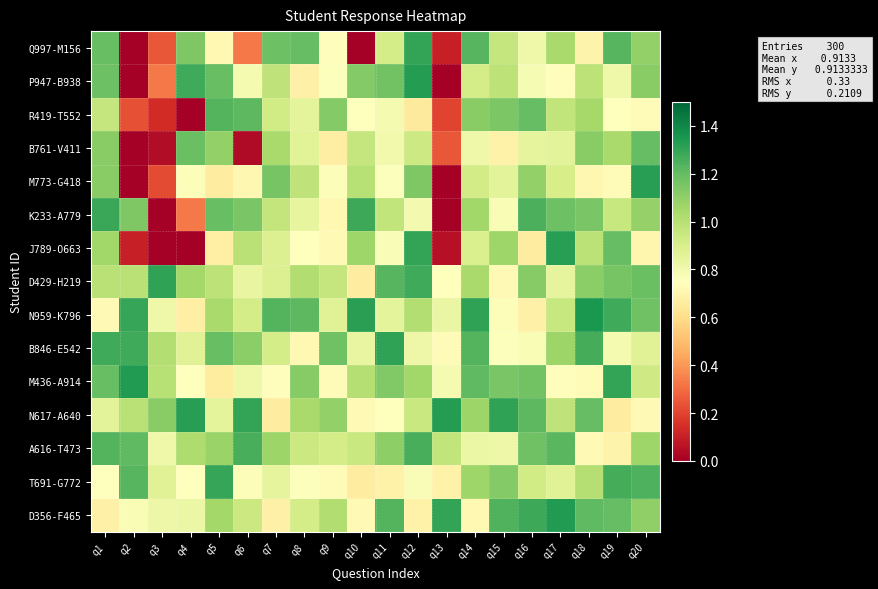

What is the total value across all series at q6?

13.2